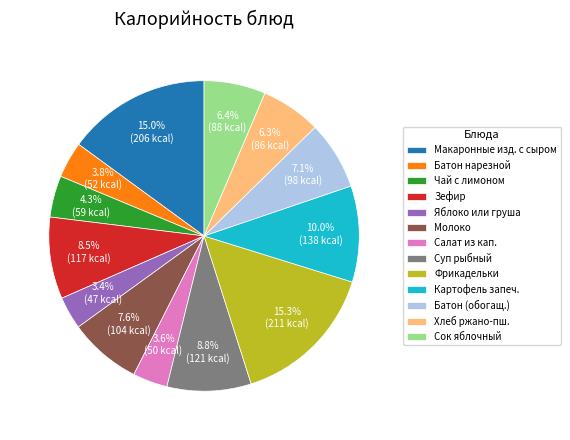

Combined, do Хлеб ржано-пш. and Чай с лимоном account for over 50%?

No